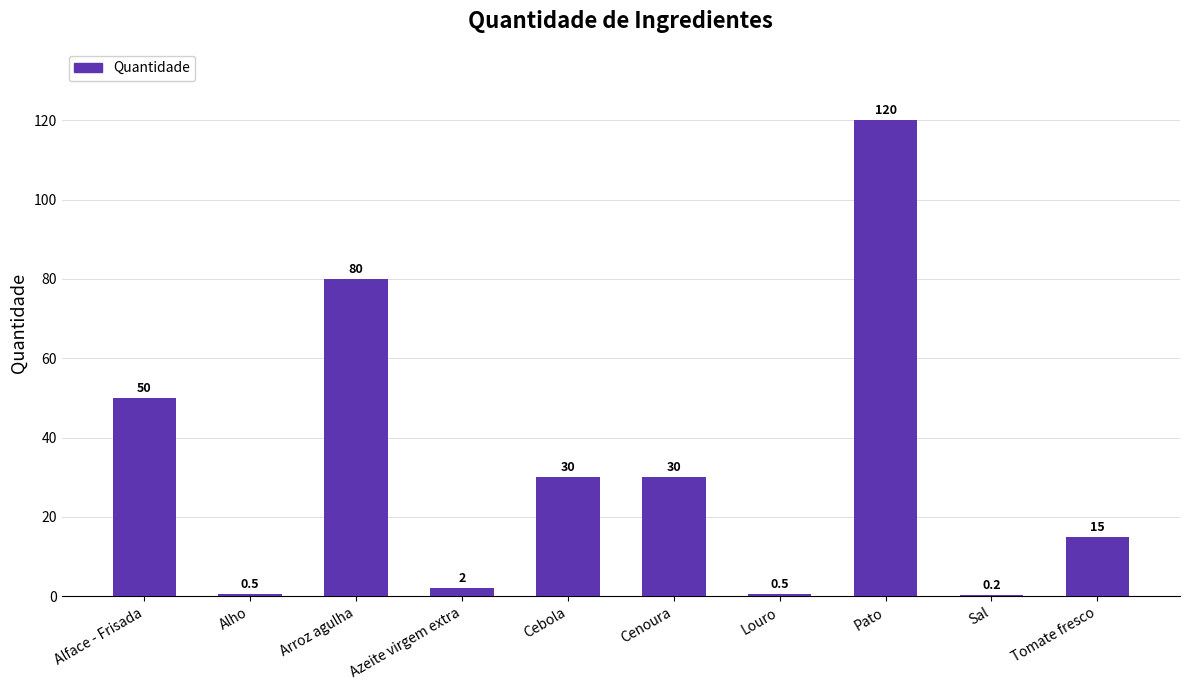

At which label does the data first exceed 30?

Alface - Frisada